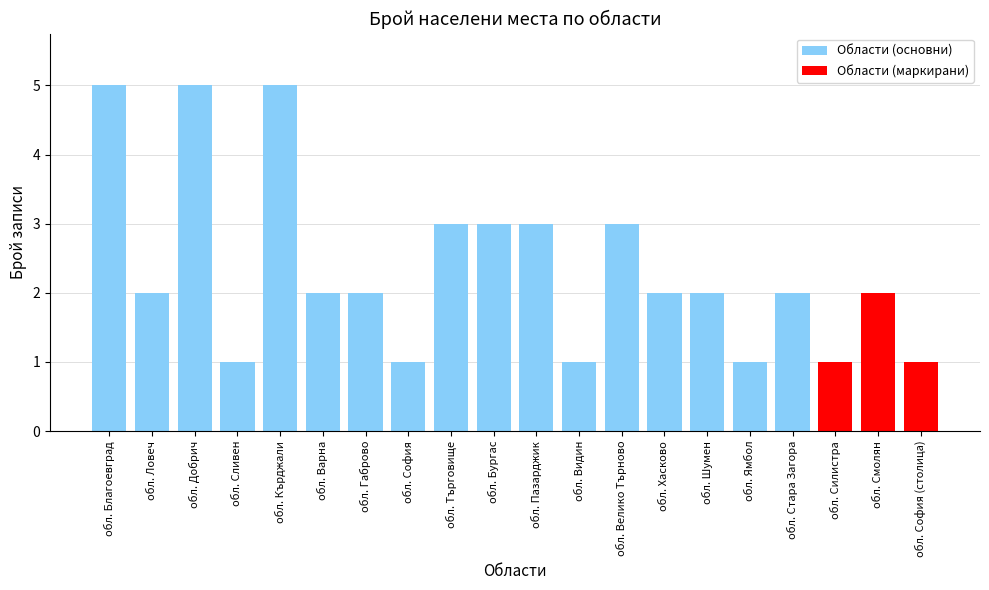

What is the maximum value for Области (основни)?

5